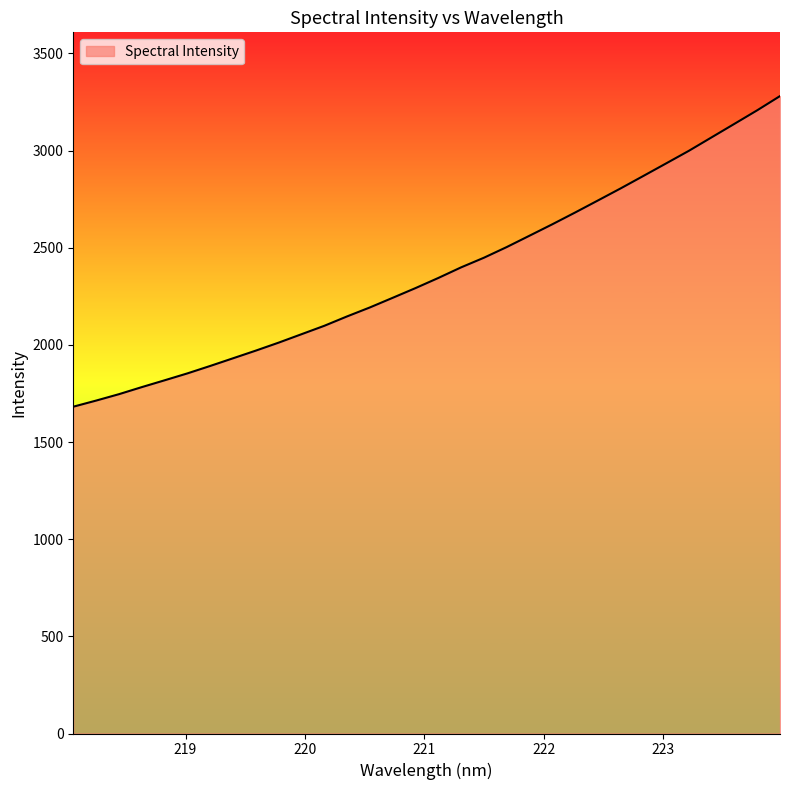

What is the sum of all values?

76019.4